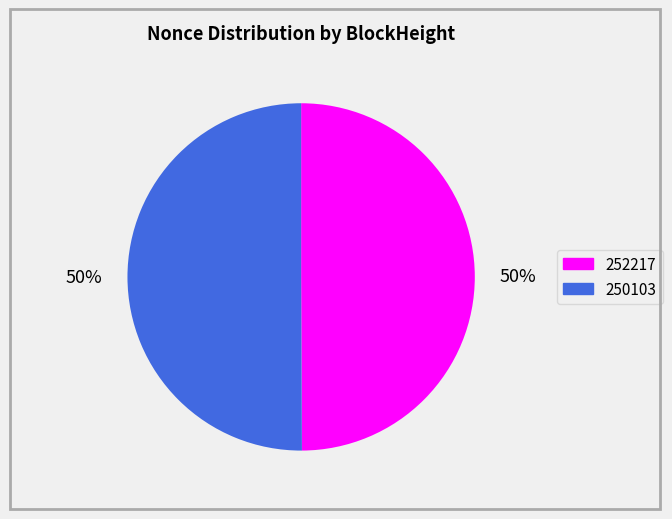

To the nearest percent, what portion does 252217 represent?

50%